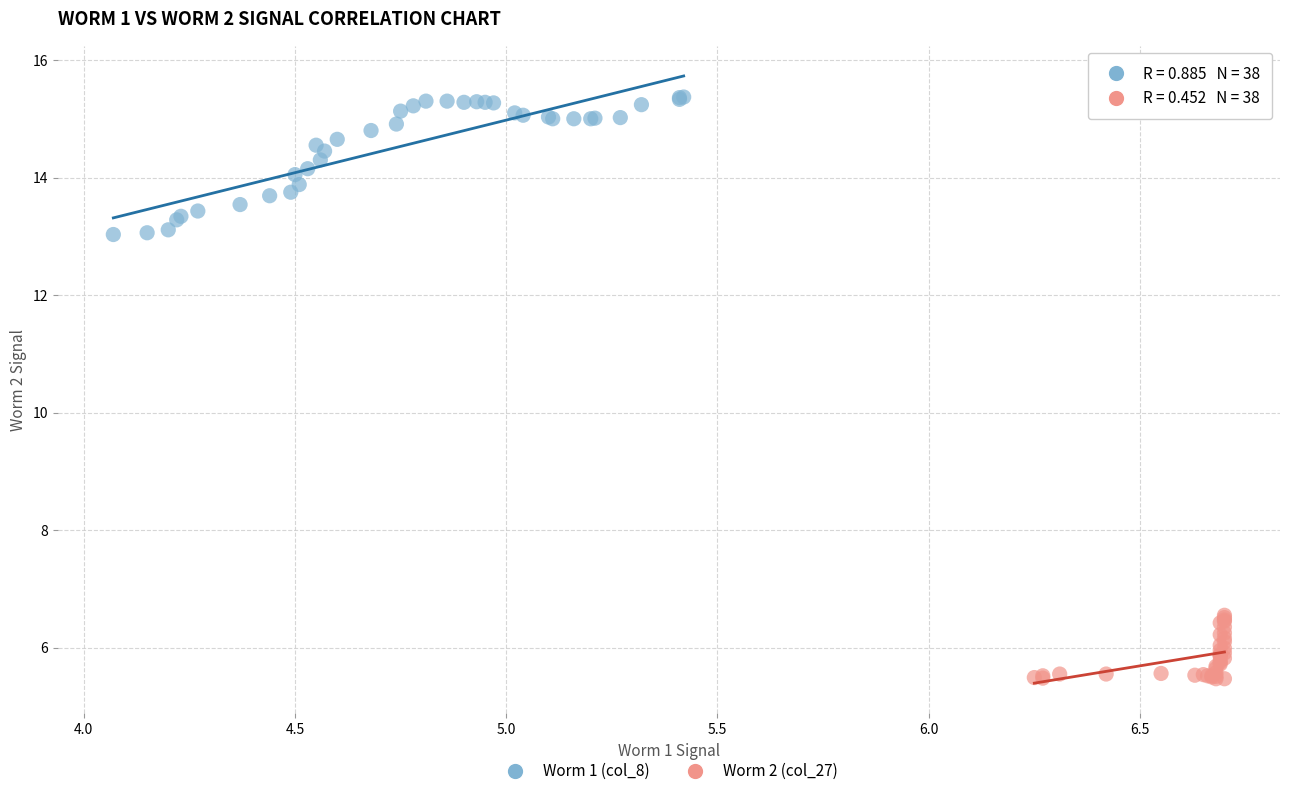

Which series contains the lowest Y value?

Worm 2 (col_27)